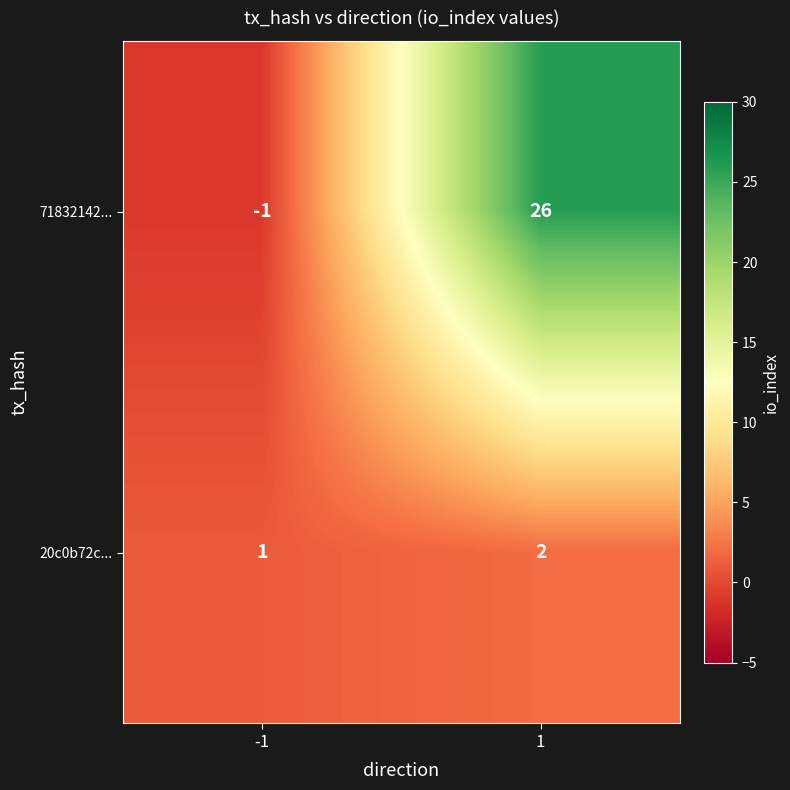

What is the sum of all 20c0b72c... values?

3